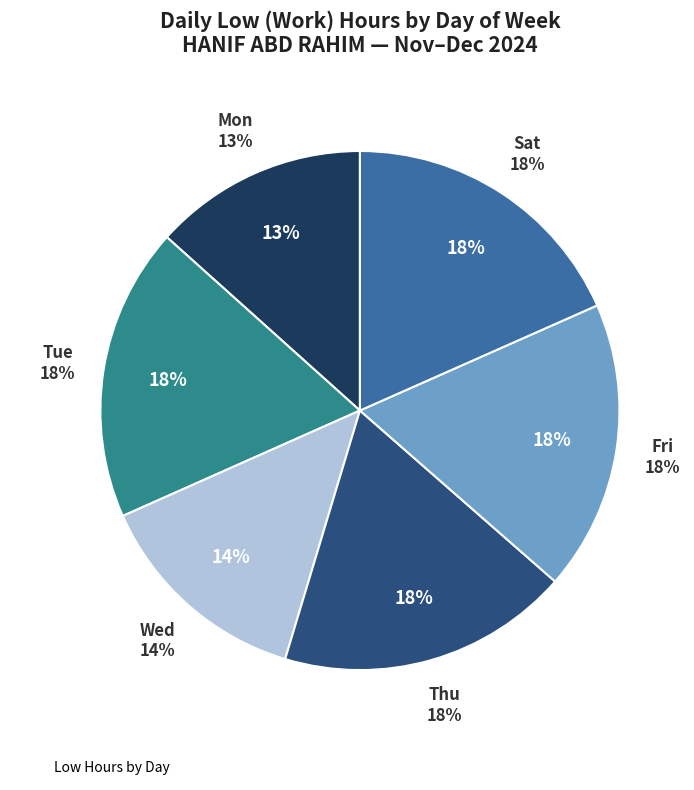

Is the sum of Fri and Wed greater than half?

No